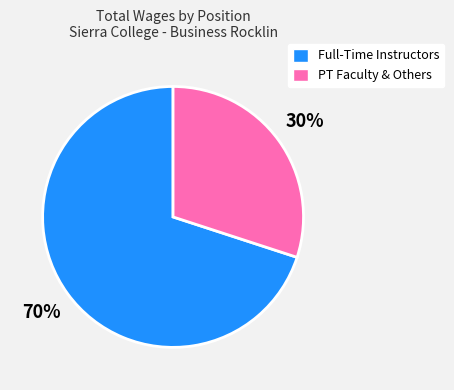

Does any single category account for the majority?

Yes